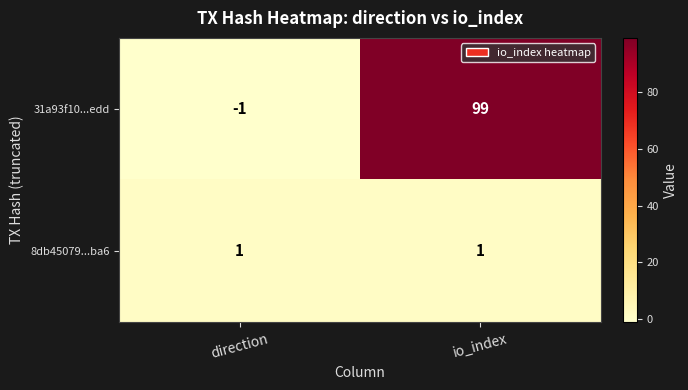

What is the difference between the 31a93f10...edd values at io_index and direction?

100